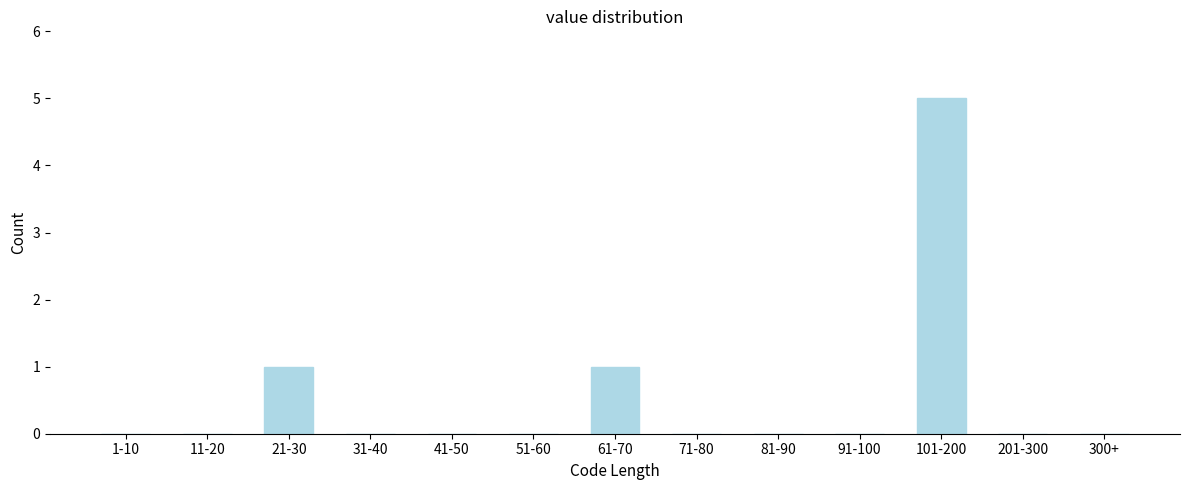

Reading left to right, extract all data points from this chart.

1-10=0	11-20=0	21-30=1	31-40=0	41-50=0	51-60=0	61-70=1	71-80=0	81-90=0	91-100=0	101-200=5	201-300=0	300+=0